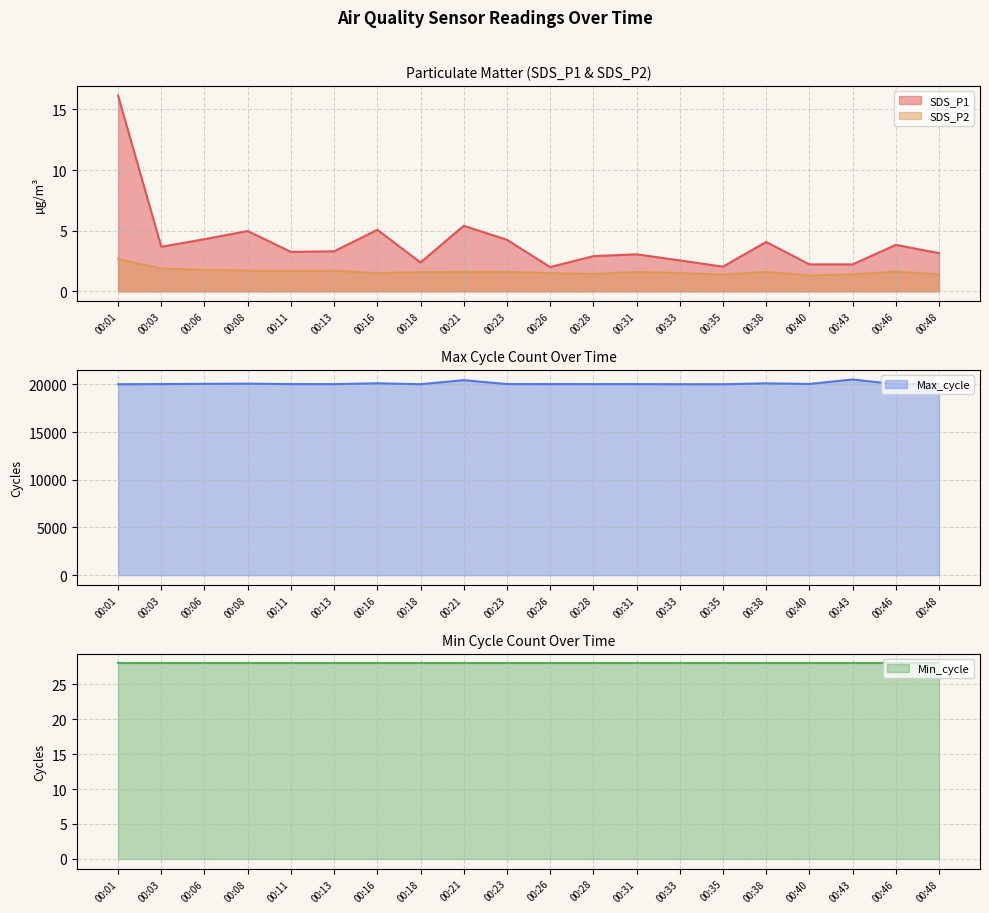

What is the difference between the maximum and minimum values in the Max_cycle series?

498